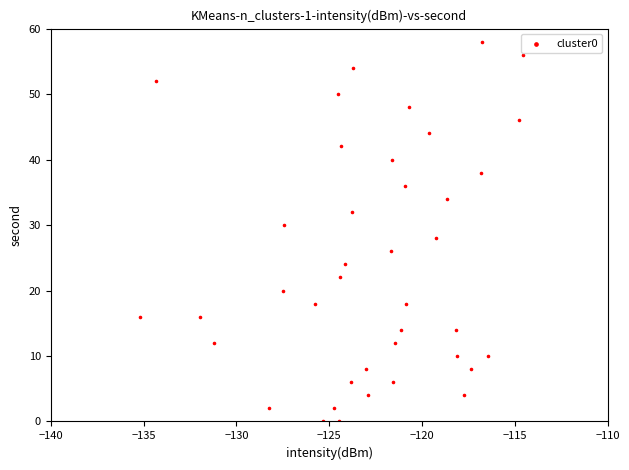

What is the range of Y values (max minus min)?

58